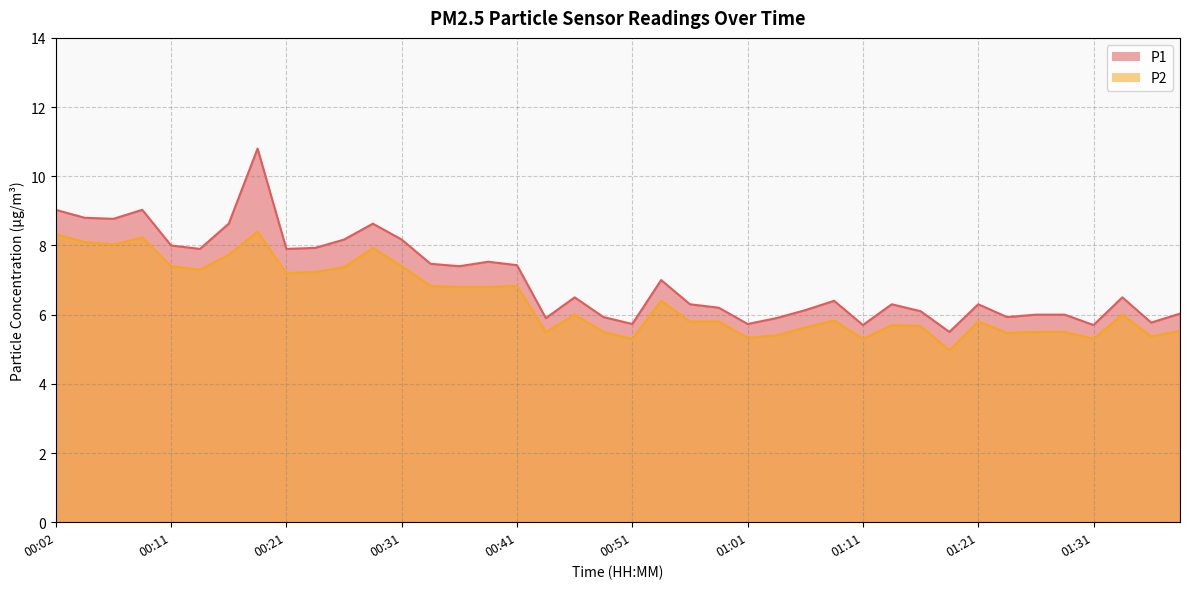

True or false: P1 has a value of 8.2 at 01:18.

False